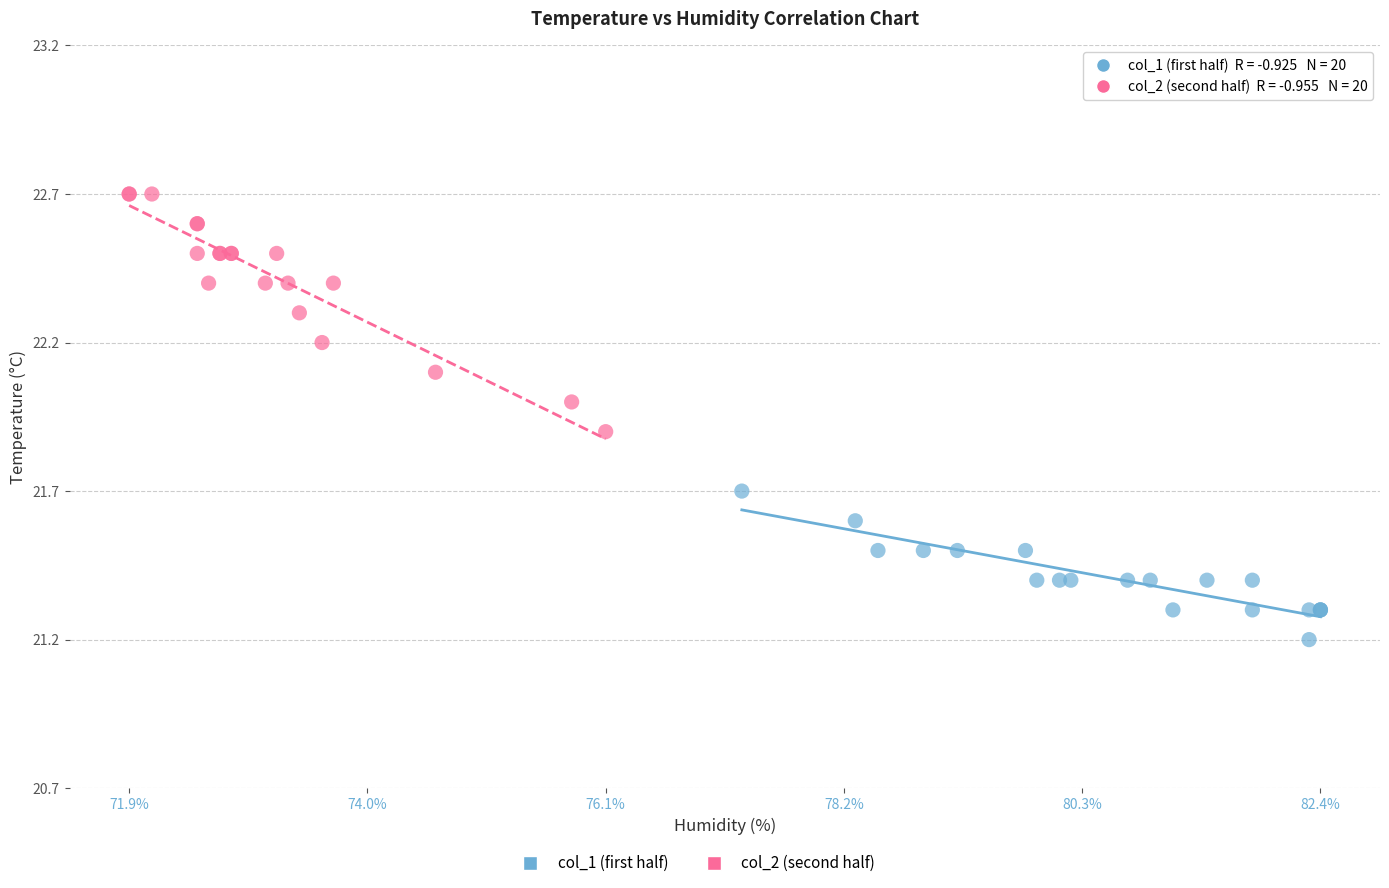

Which series reaches the maximum Y coordinate?

col_2 (second half)